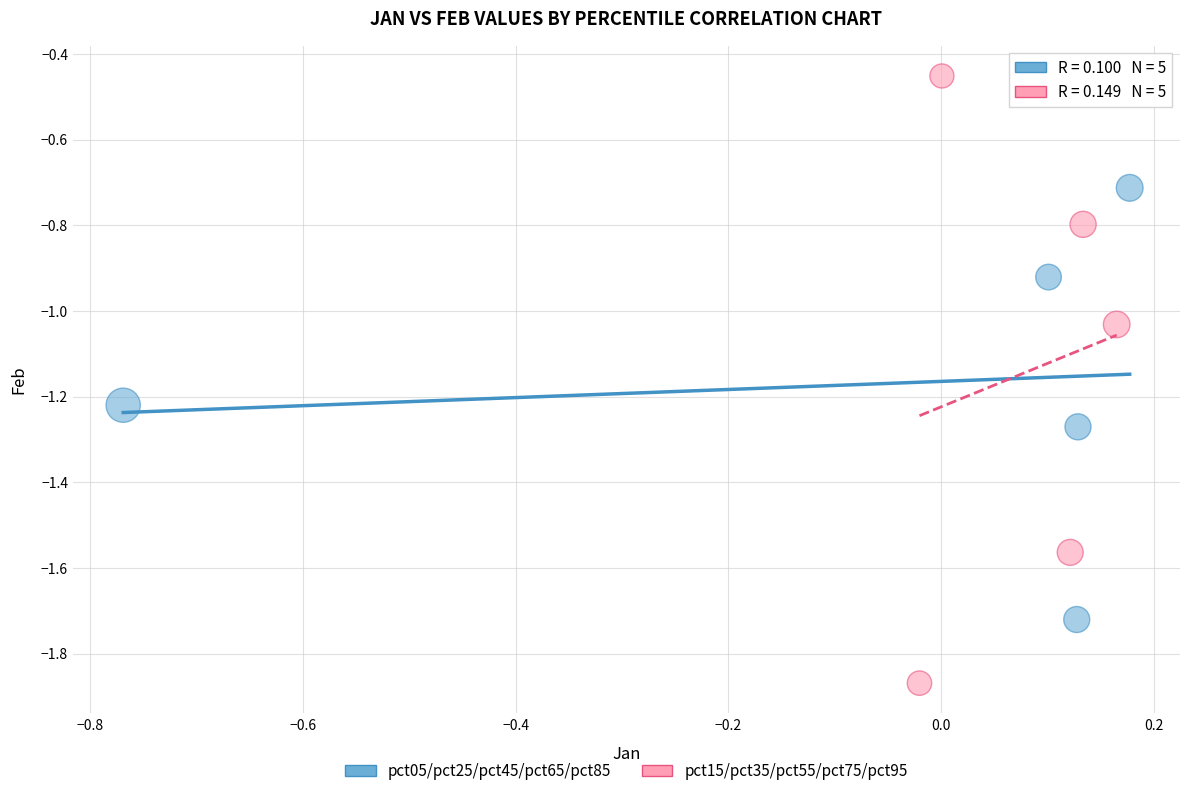

Which series reaches the maximum Y coordinate?

pct15/pct35/pct55/pct75/pct95